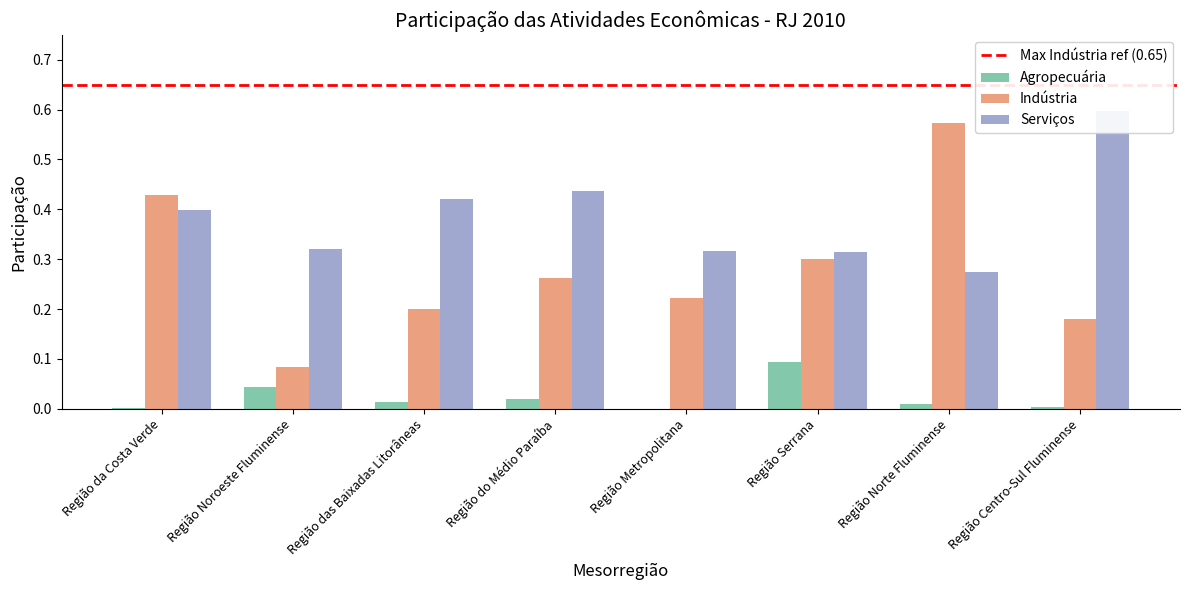

Rank the series at Região Norte Fluminense from highest to lowest value.

Indústria, Serviços, Agropecuária